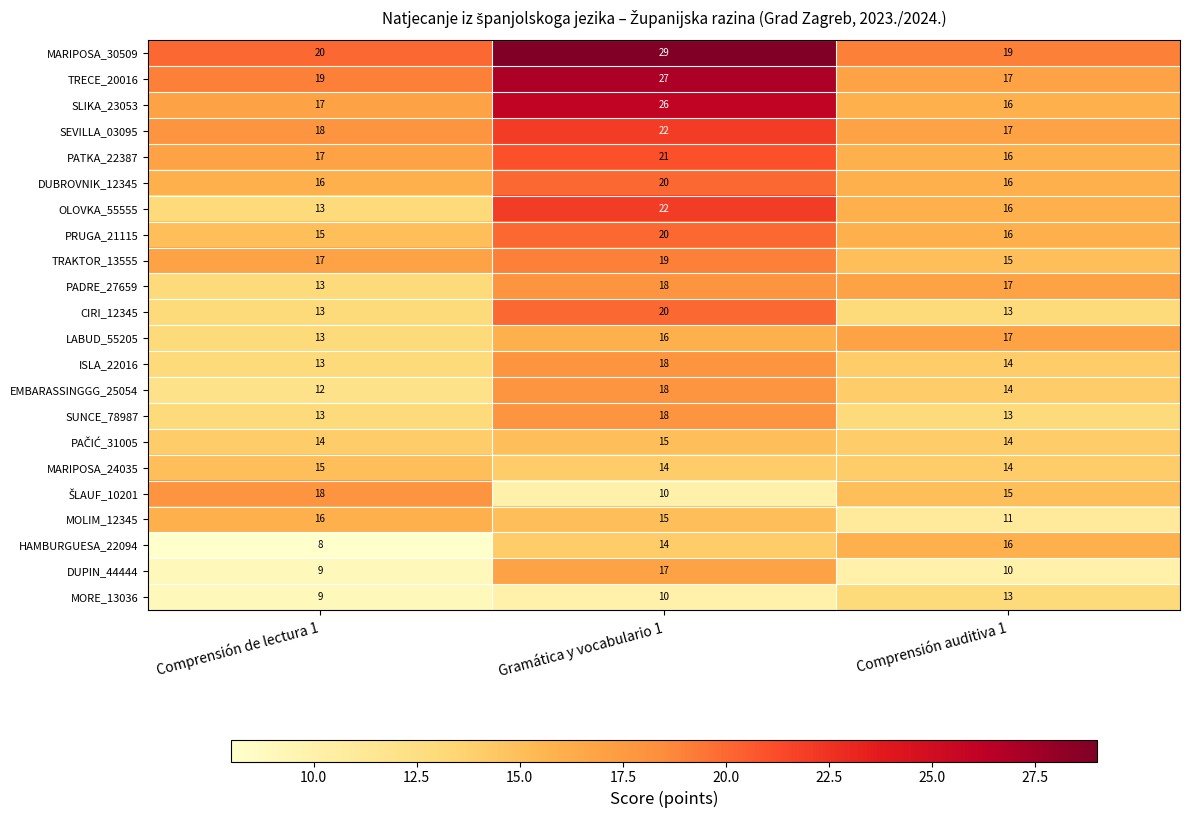

True or false: SEVILLA_03095 has a value of 22 at Gramática y vocabulario 1.

True